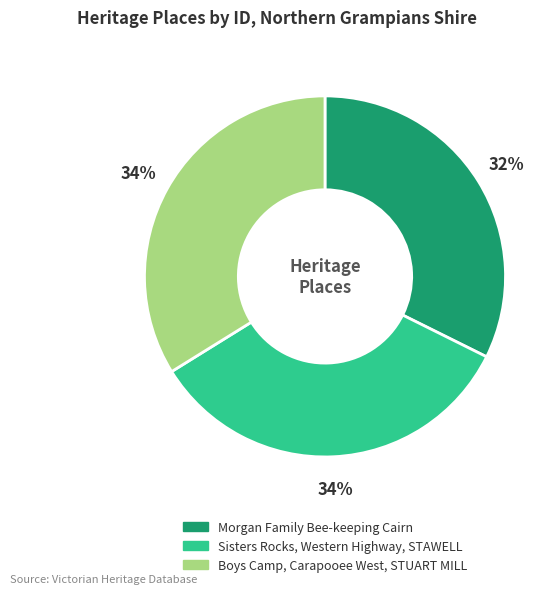

To the nearest percent, what portion does Boys Camp, Carapooee West, STUART MILL represent?

34%